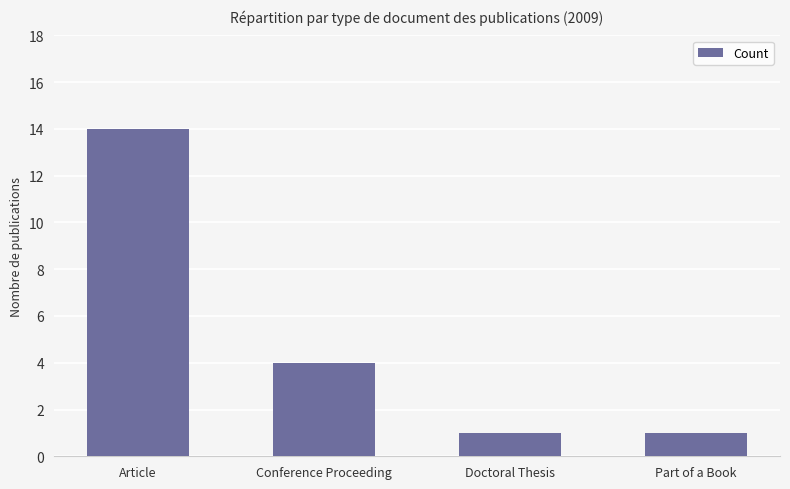

What is the value of the 2nd bar from the left?

4